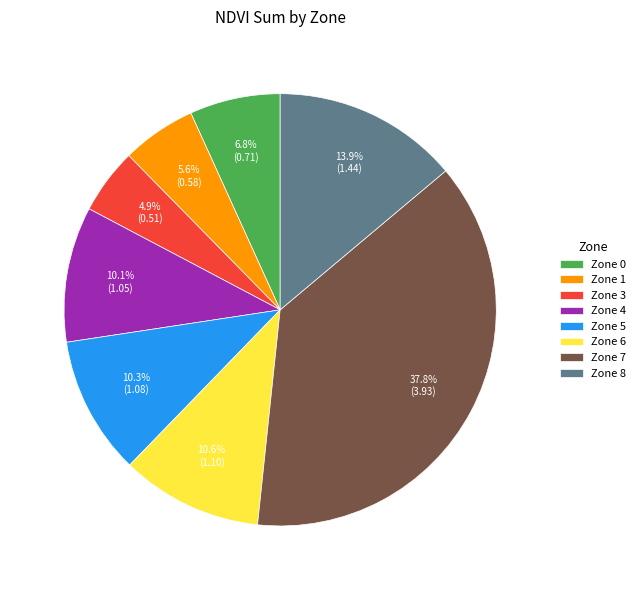

Count the number of slices in the pie.

8